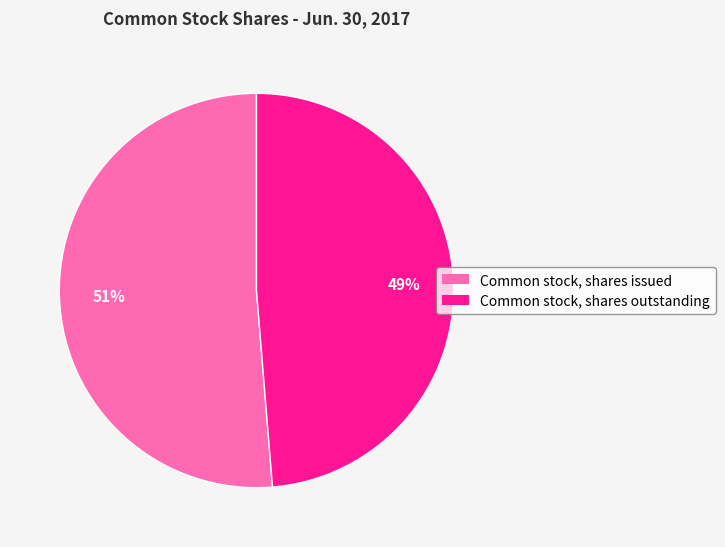

Which has a higher value, Common stock, shares issued or Common stock, shares outstanding?

Common stock, shares issued